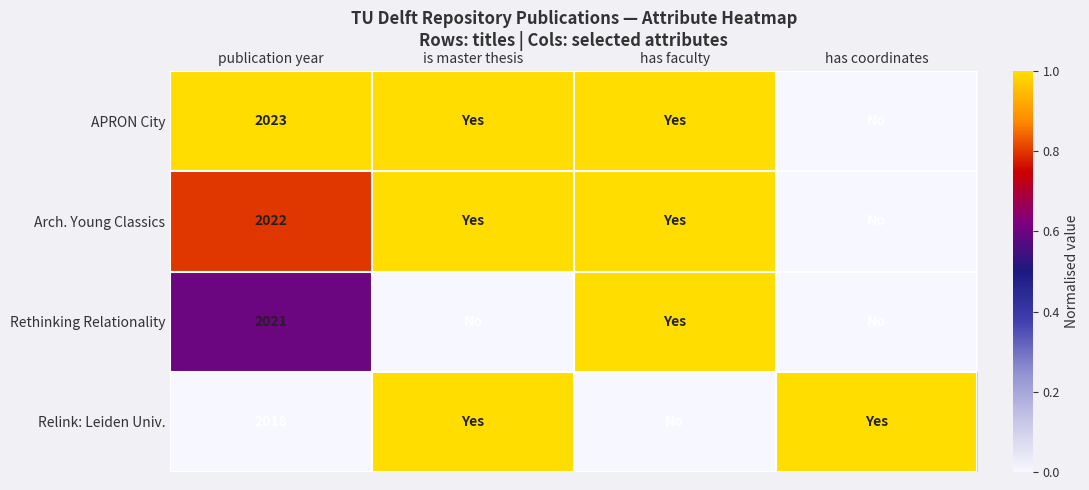

At how many categories does at least one series exceed 0?

4